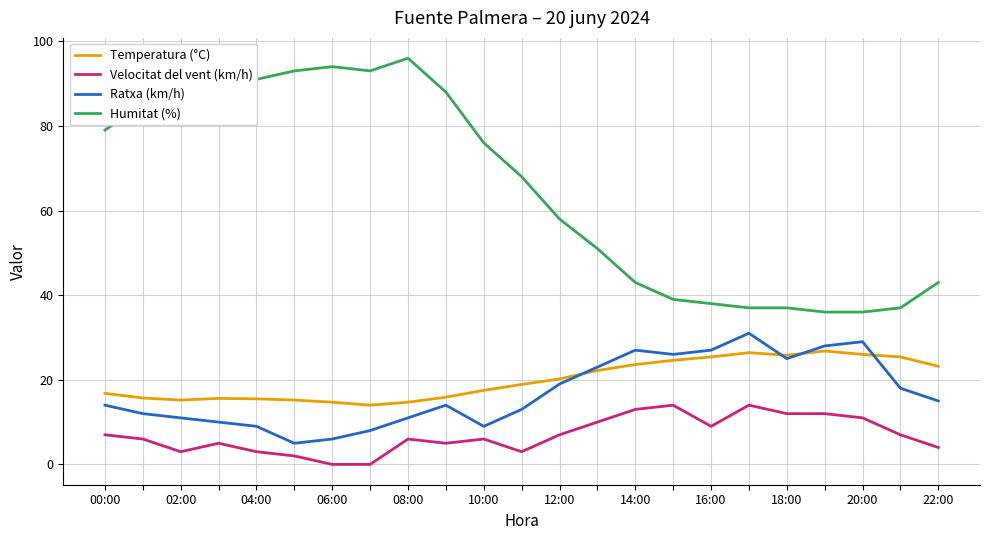

Which series has the largest range (max minus min)?

Humitat (%)